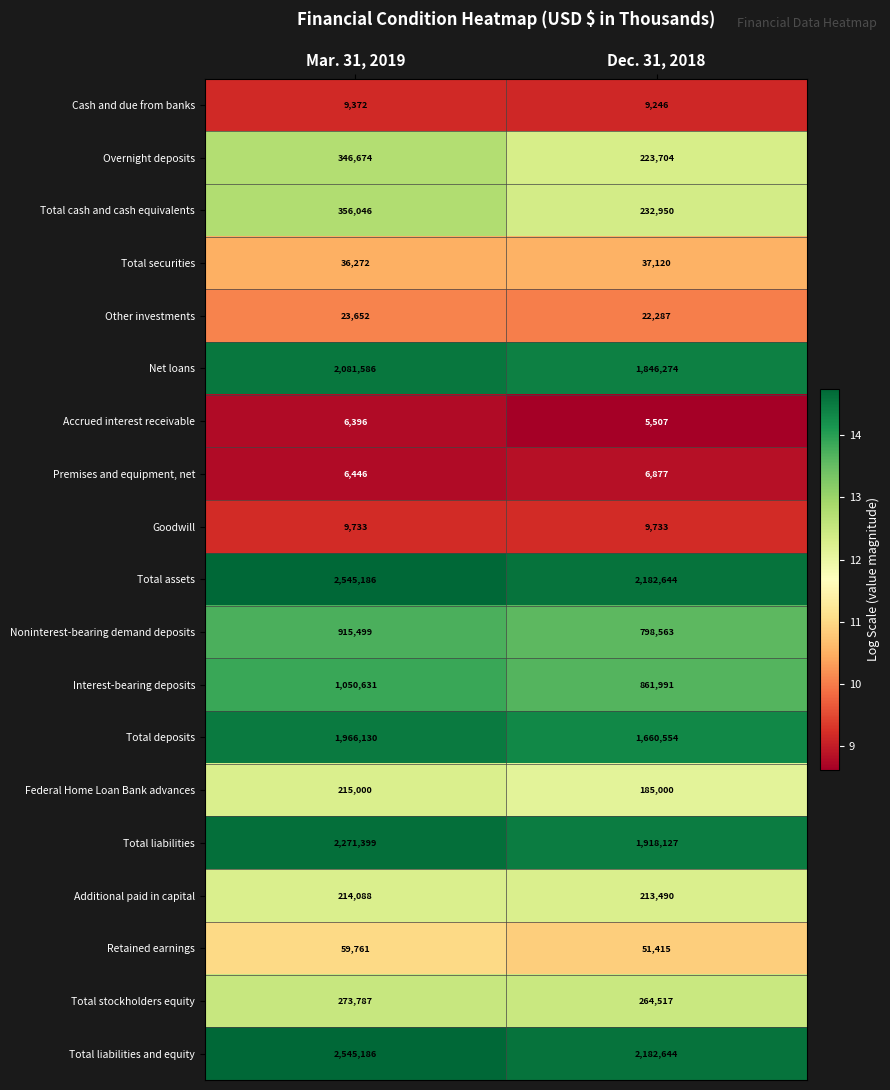

What is the maximum value shown in the chart?

2545186